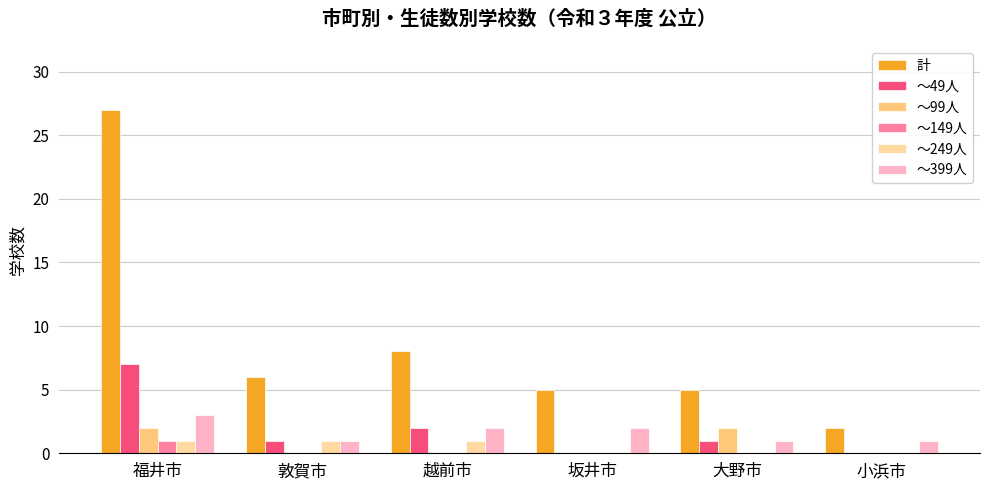

What is the sum of all ～249人 values?

3